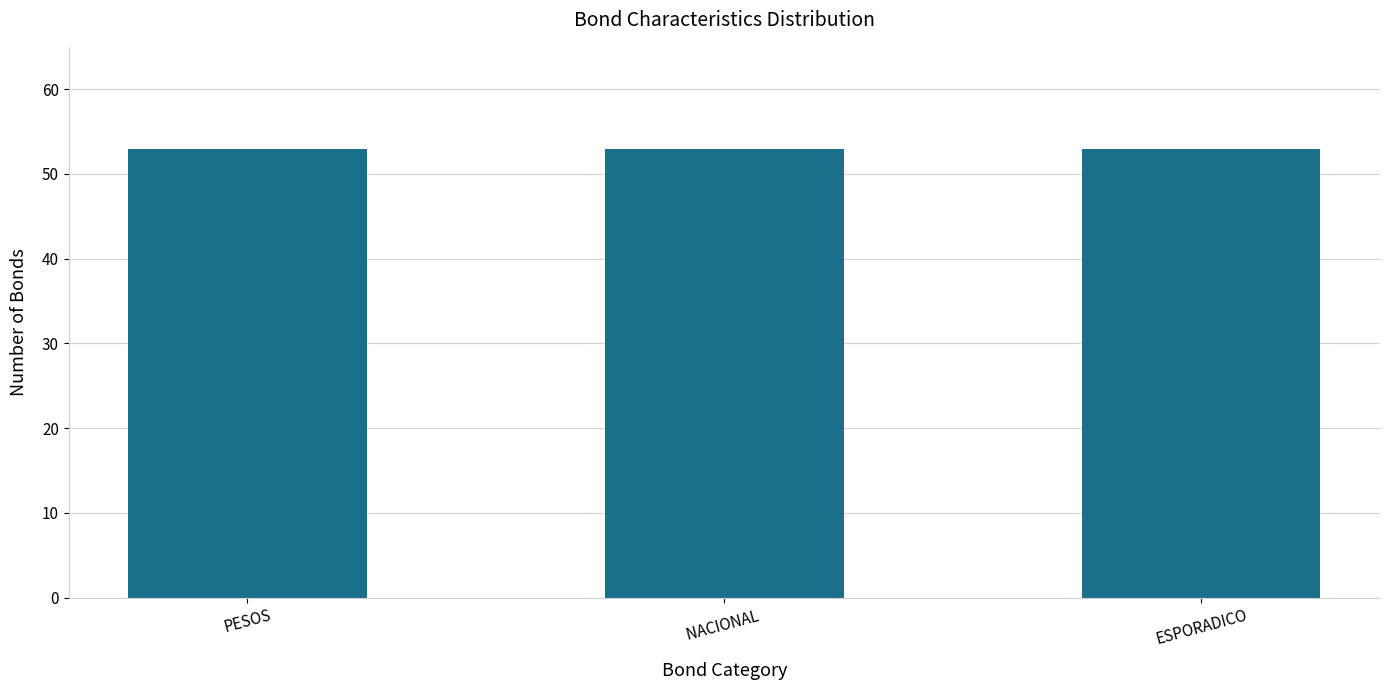

Are the bars grouped side by side (vs. stacked)?

No